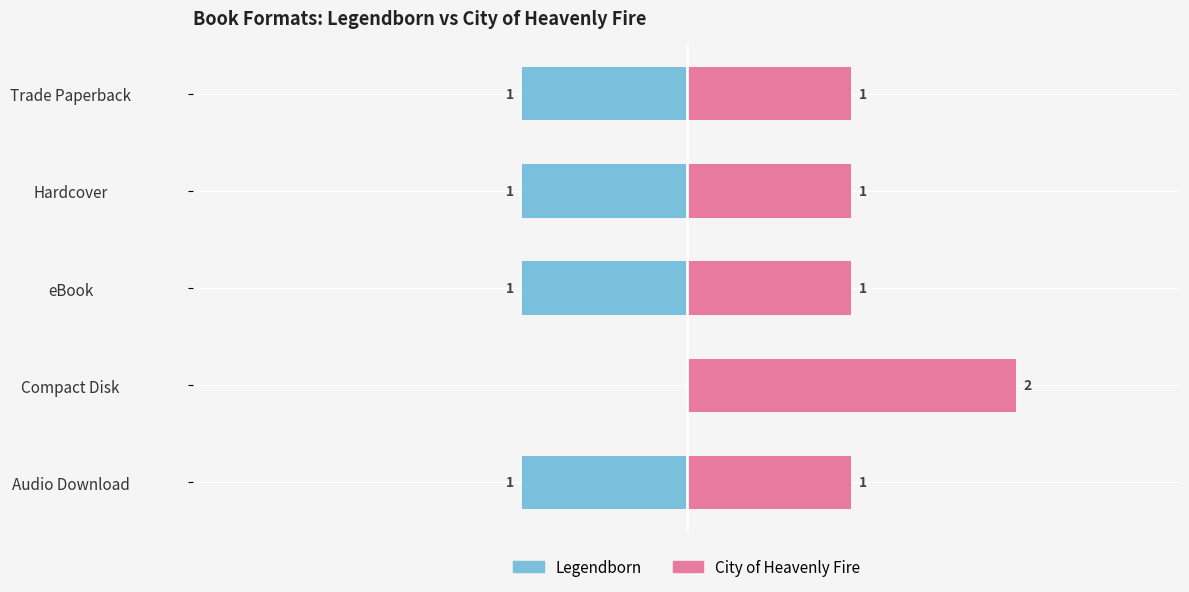

How many distinct data groups are displayed?

2